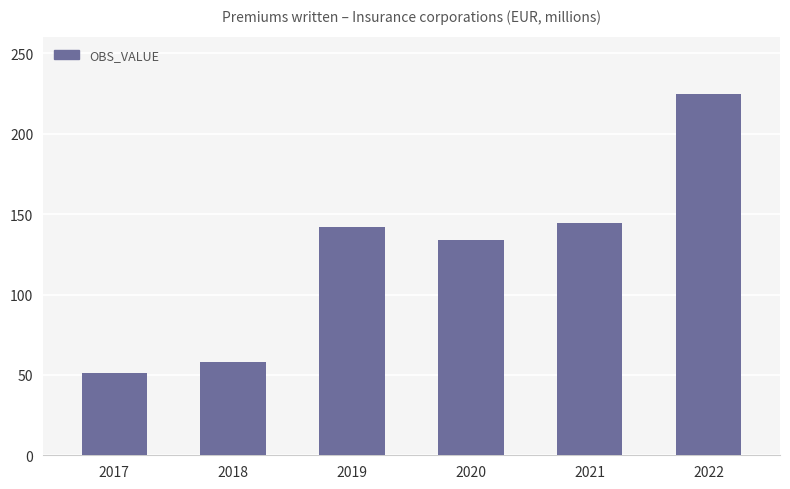

What is the average value?

125.8